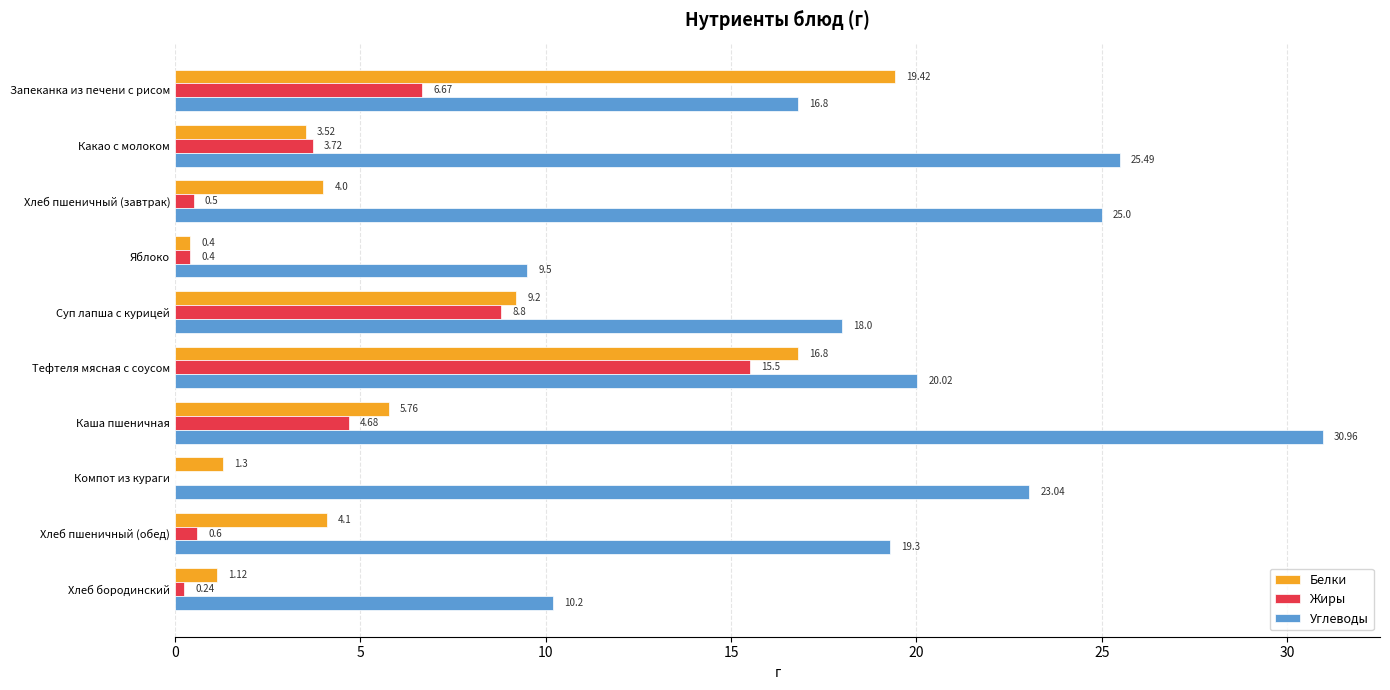

At which category is the sum across all series the highest?

Тефтеля мясная с соусом